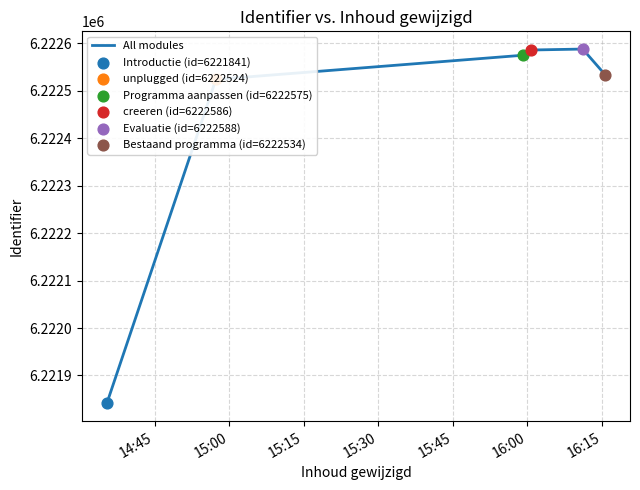

What is the greatest value displayed?

6222588